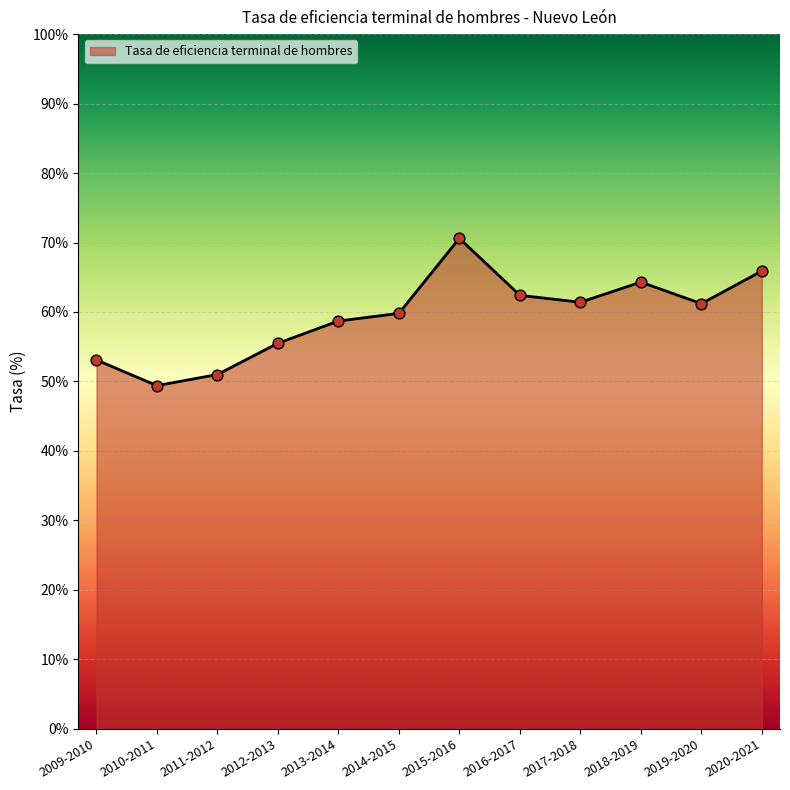

Which has a higher value, 2017-2018 or 2010-2011?

2017-2018